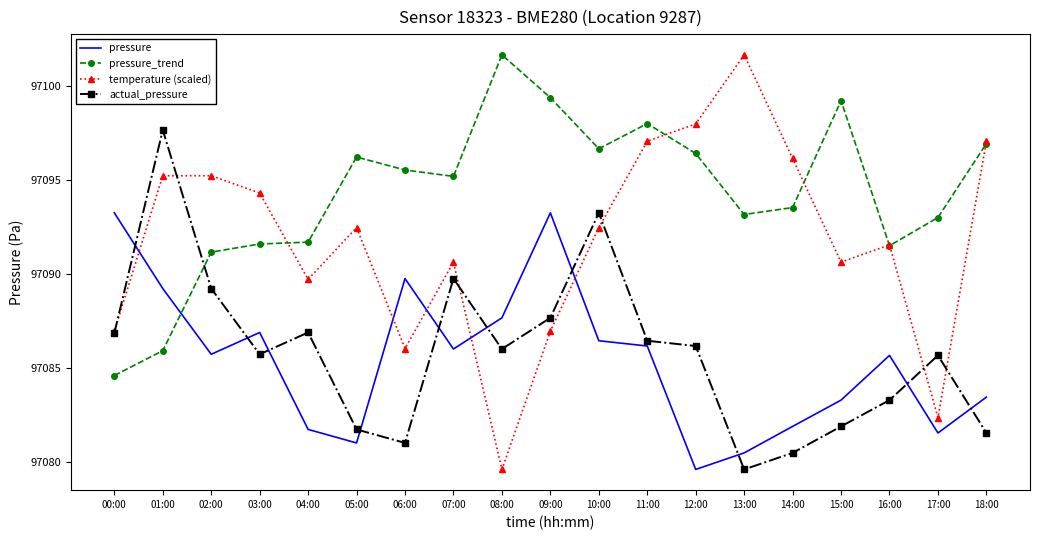

Which series changed the most between 05:00 and 09:00?

pressure